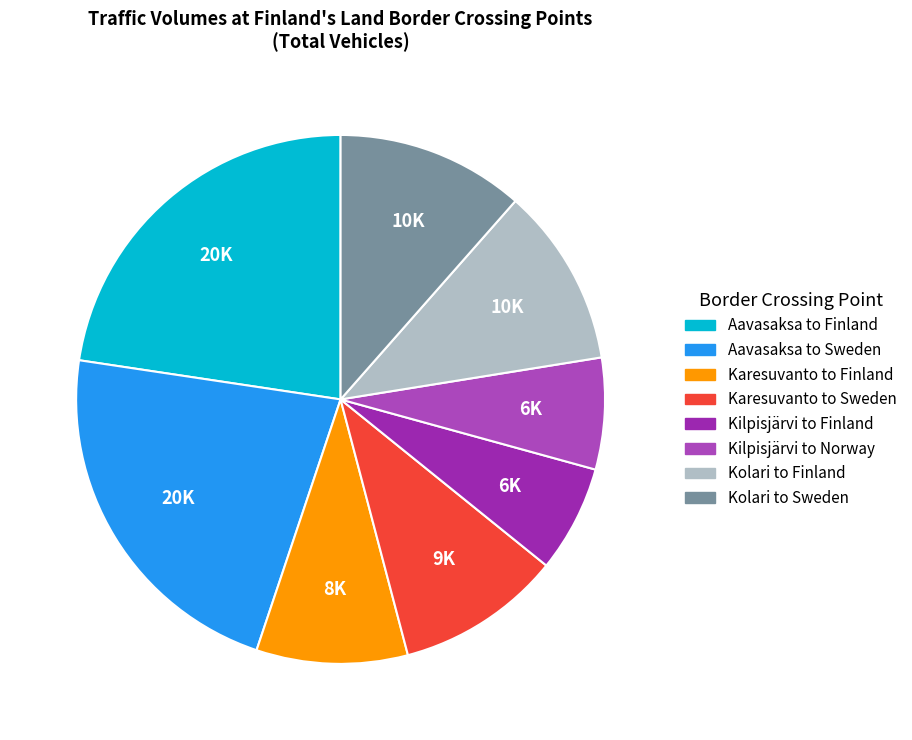

How many slices are in this pie chart?

8